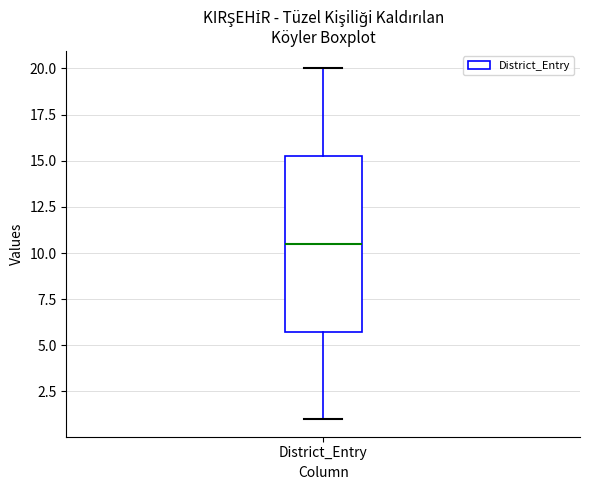

Transcribe this box plot: give where the median line is, the range the box spans, and where the two whiskers end, as read against the y-axis. The values are not printed on the chart, so give them approximately, as read against the axis.

median 10.5, box 6.0 to 15.5, whiskers 1.0 to 20.0